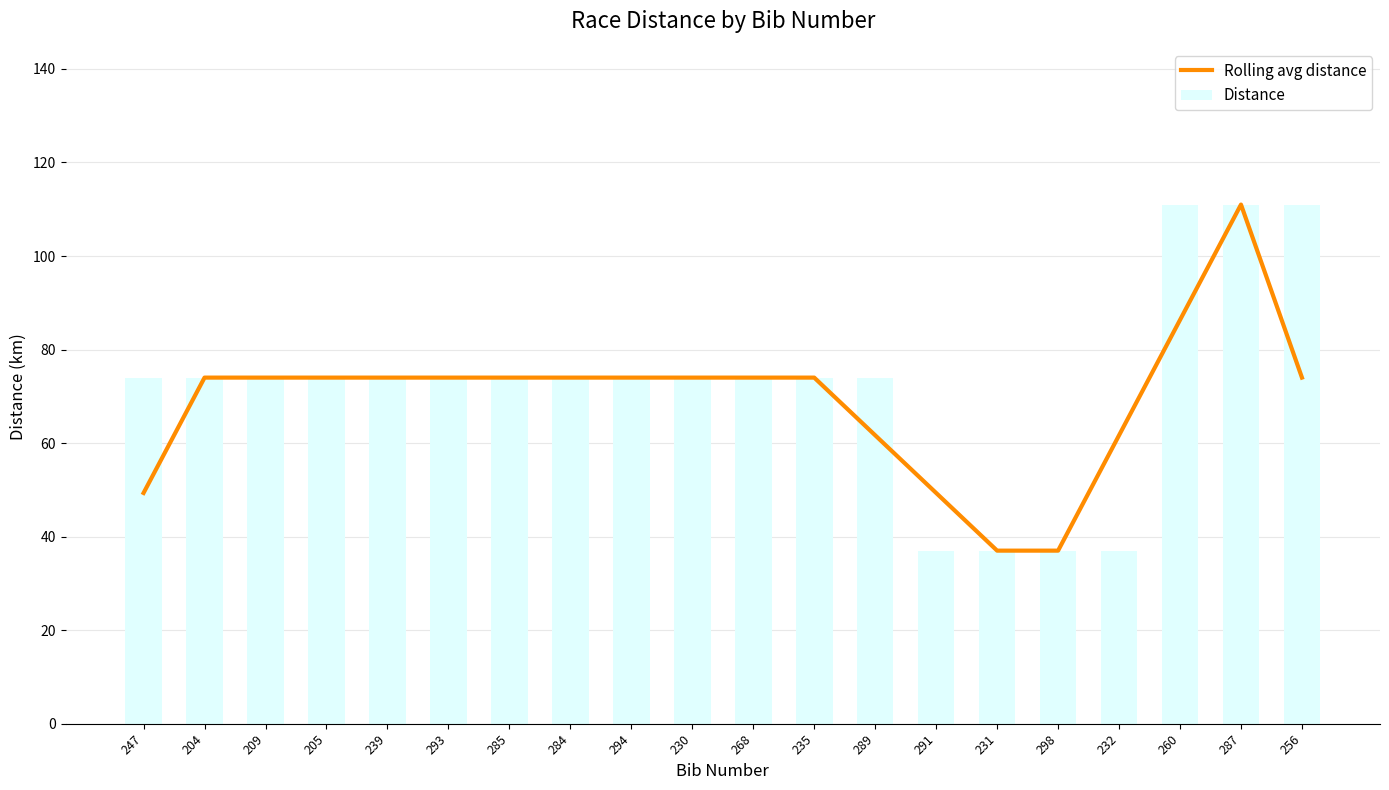

Between 287 and 256, which series saw the biggest shift?

Rolling avg distance